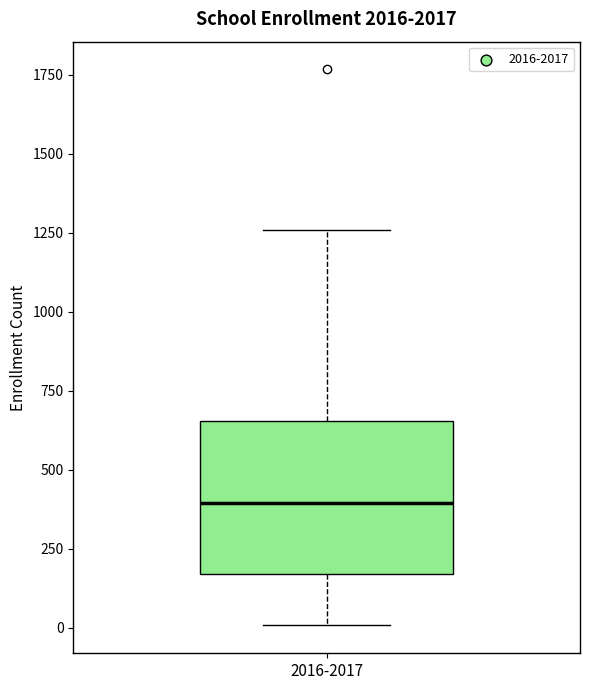

Transcribe this box plot: give where the median line is, the range the box spans, and where the two whiskers end, as read against the y-axis. The values are not printed on the chart, so give them approximately, as read against the axis.

median 400, box 150 to 650, whiskers 0 to 1250